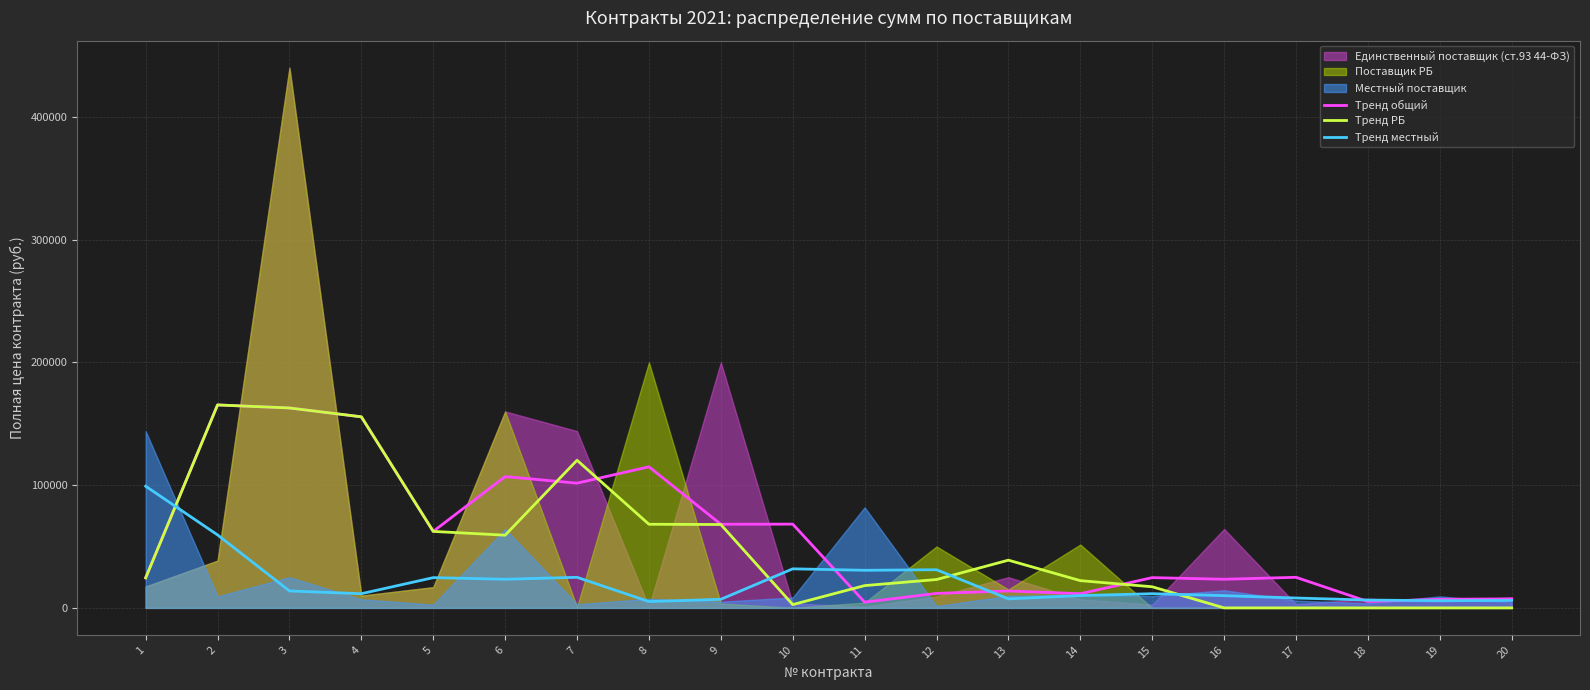

Does the chart have visible grid lines?

Yes